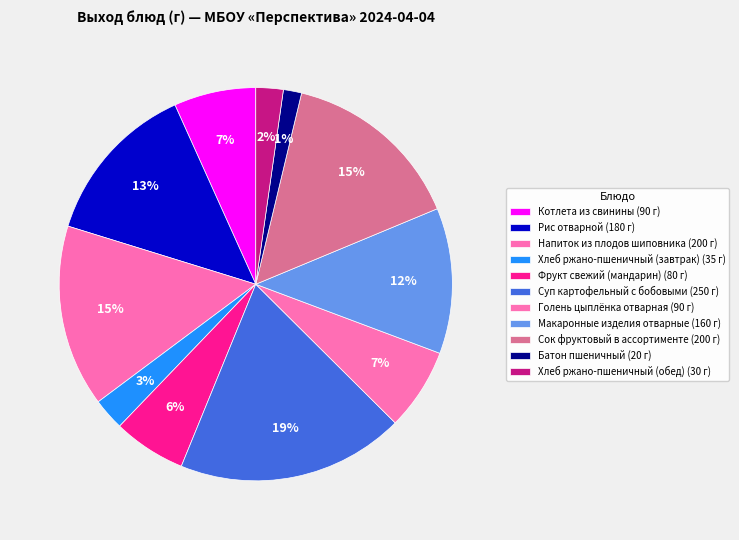

How many slices are in this pie chart?

11